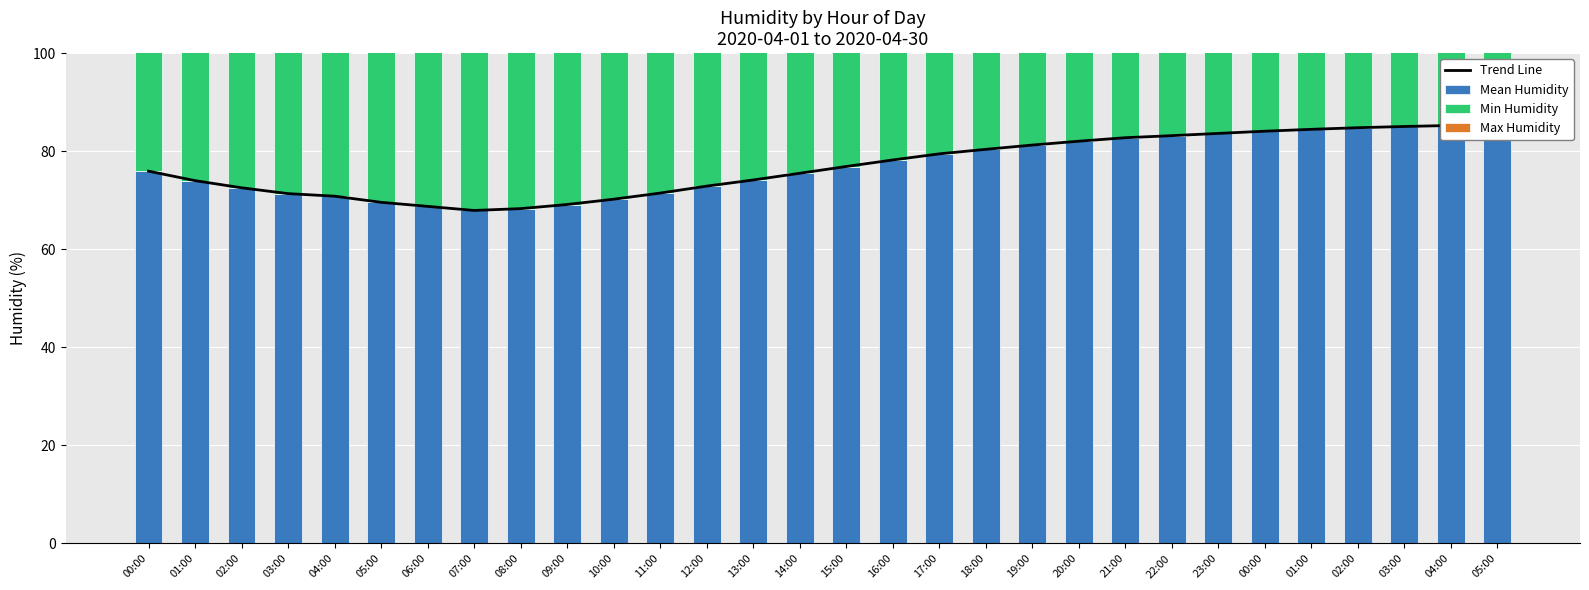

How many categories are shown in the chart?

30